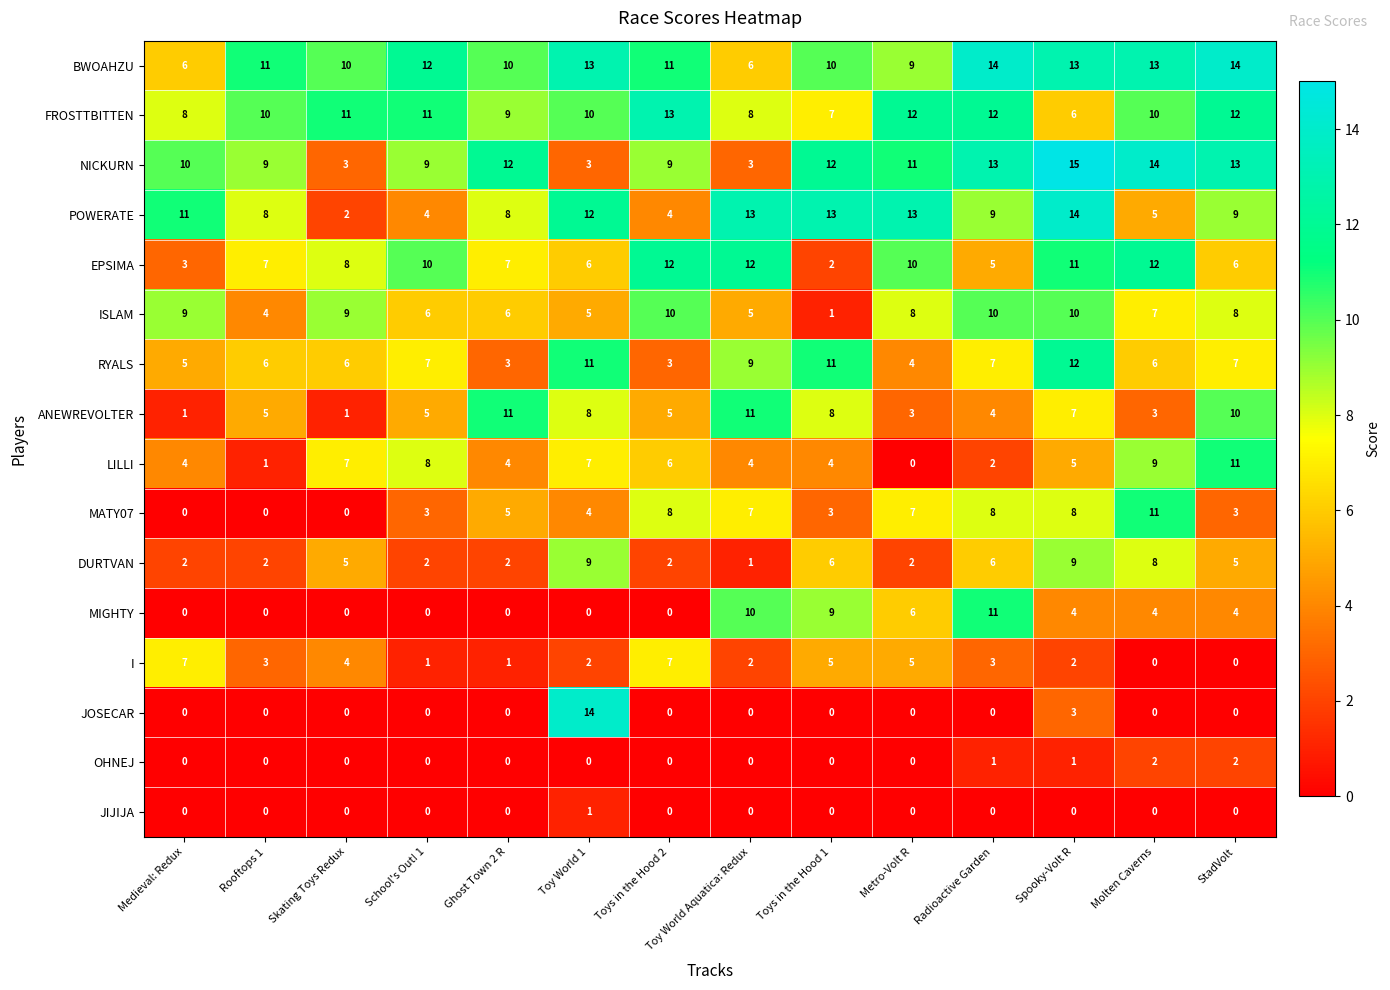

What is the difference between the second highest and minimum values in the NICKURN series?

11